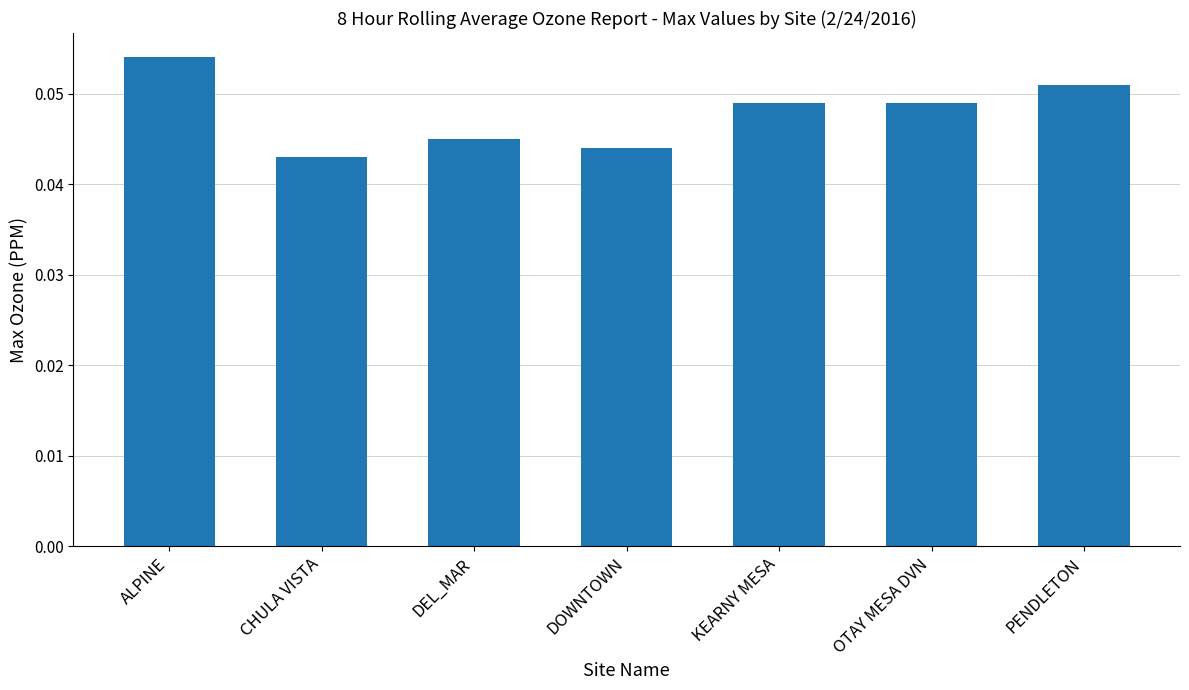

What is the sum of all values?

0.3